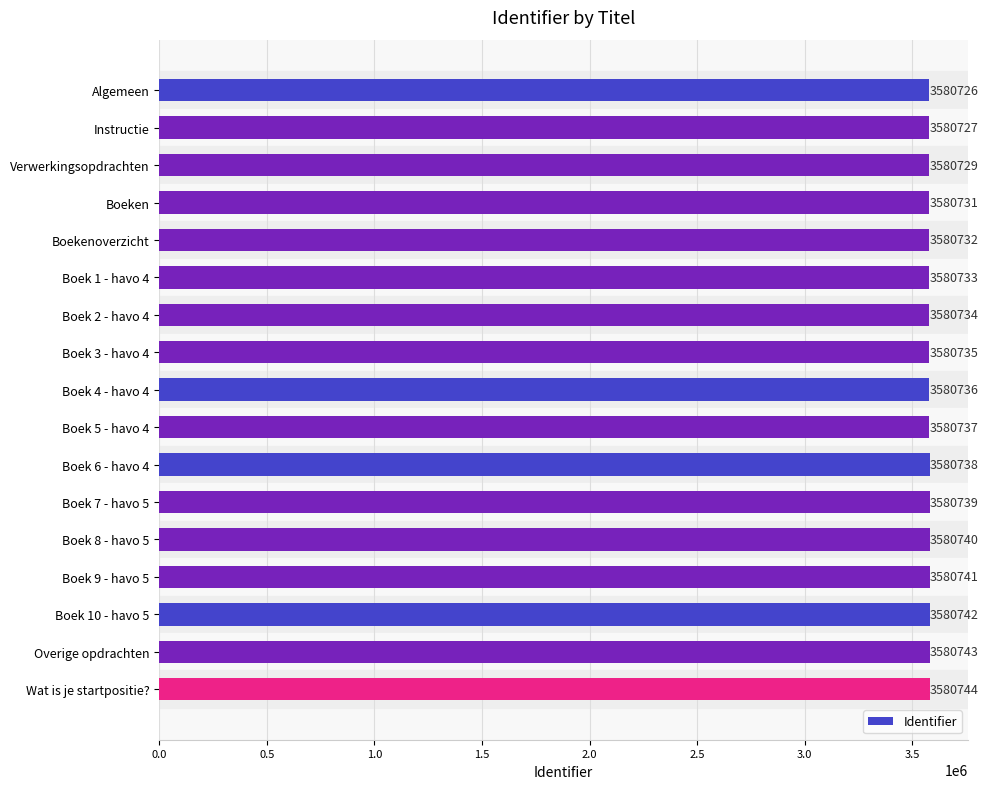

Rank the categories by value from highest to lowest.

Wat is je startpositie?, Overige opdrachten, Boek 10 - havo 5, Boek 9 - havo 5, Boek 8 - havo 5, Boek 7 - havo 5, Boek 6 - havo 4, Boek 5 - havo 4, Boek 4 - havo 4, Boek 3 - havo 4, Boek 2 - havo 4, Boek 1 - havo 4, Boekenoverzicht, Boeken, Verwerkingsopdrachten, Instructie, Algemeen